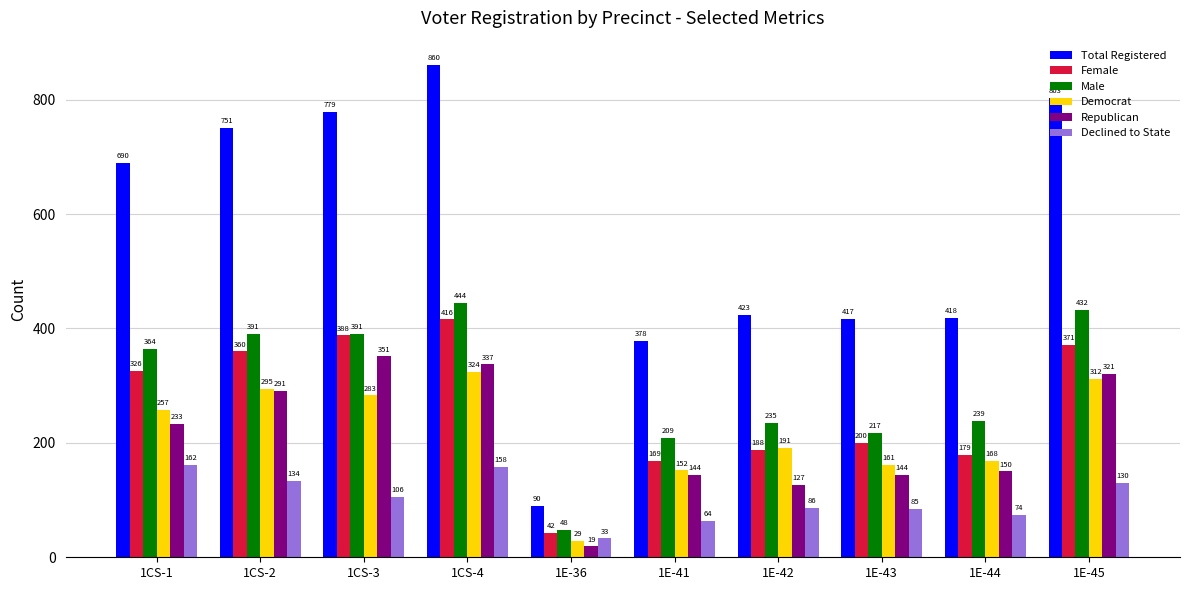

Where is Male nearest to the value 246?

1E-44